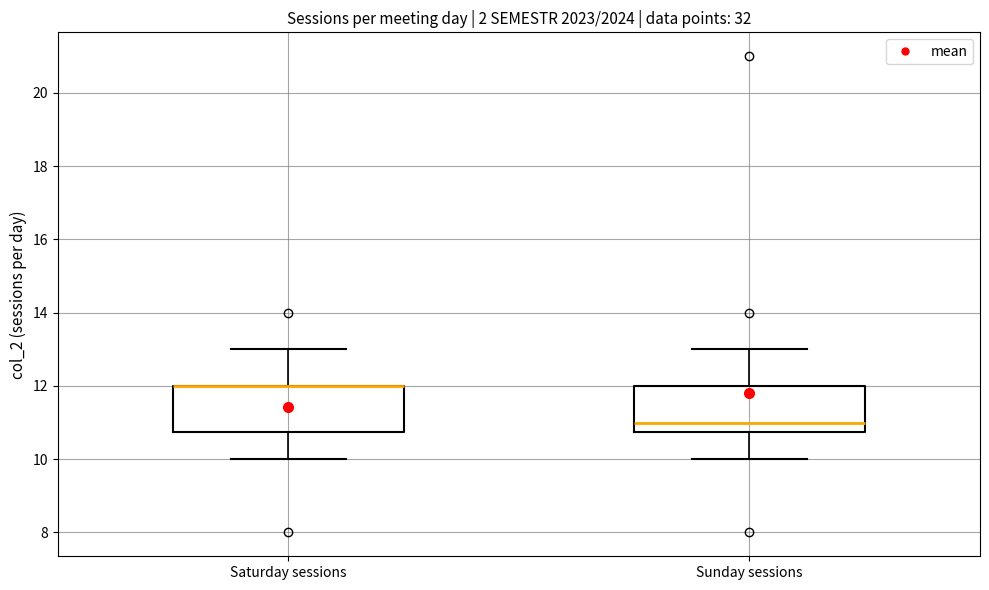

Reading left to right, read every box against the y-axis: the position of its median line, the range the box covers, and the ends of its whiskers. The values are not printed on the chart, so give them approximately, as read against the axis.

Saturday sessions: median 12.0 (drawn on the box's upper edge), box 10.8 to 12.0, whiskers 10.0 to 13.0
Sunday sessions: median 11.0, box 10.8 to 12.0, whiskers 10.0 to 13.0